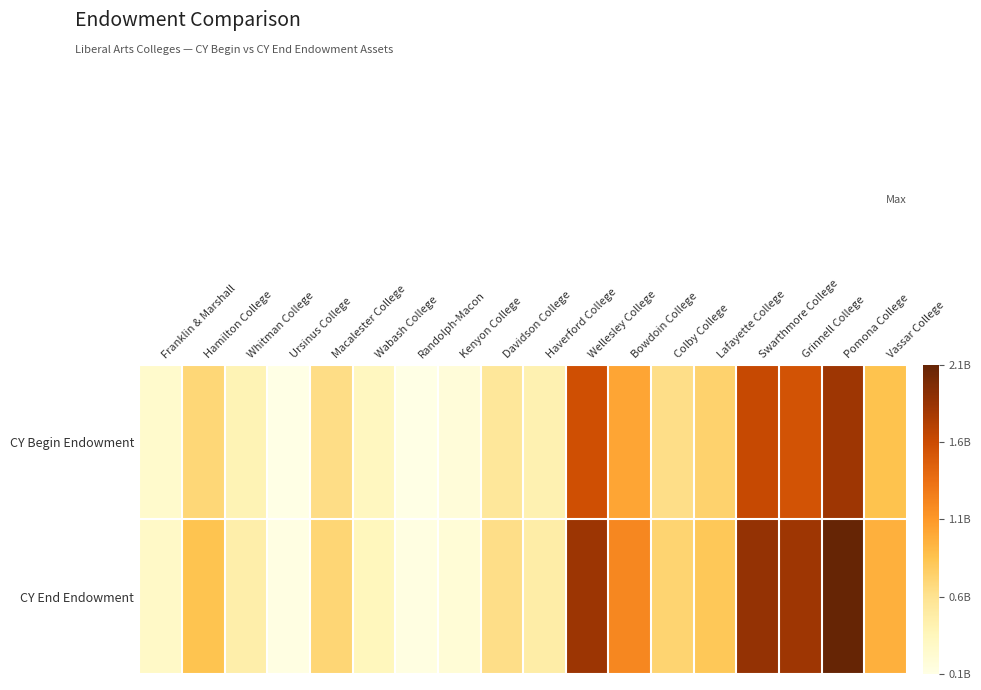

Reading right to left, transcribe all the data shown in this chart.

CY Begin Endowment: Vassar College=868744442	Pomona College=1823441482	Grinnell College=1553629299	Swarthmore College=1634685000	Lafayette College=749031061	Colby College=649992000	Bowdoin College=1038640000	Wellesley College=1576336888	Haverford College=433261211	Davidson College=564626876	Kenyon College=193161995	Randolph-Macon=129759886	Wabash College=339789723	Macalester College=663324373	Ursinus College=122472260	Whitman College=414542107	Hamilton College=710428368	Franklin & Marshall=270558942
CY End Endowment: Vassar College=974179926	Pomona College=2101460736	Grinnell College=1829521187	Swarthmore College=1876669000	Lafayette College=832811462	Colby College=740631000	Bowdoin College=1216030000	Wellesley College=1834136919	Haverford College=488050406	Davidson College=649341795	Kenyon College=210519201	Randolph-Macon=149933815	Wabash College=362448629	Macalester College=718442436	Ursinus College=139317114	Whitman College=477132462	Hamilton College=858839074	Franklin & Marshall=300656053